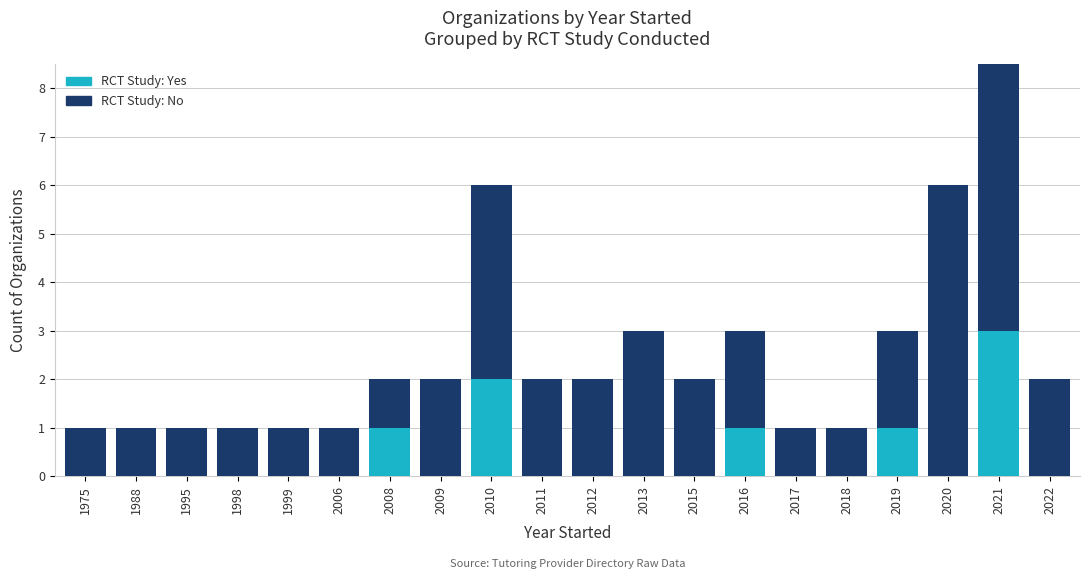

What is the sum of all No values?

42